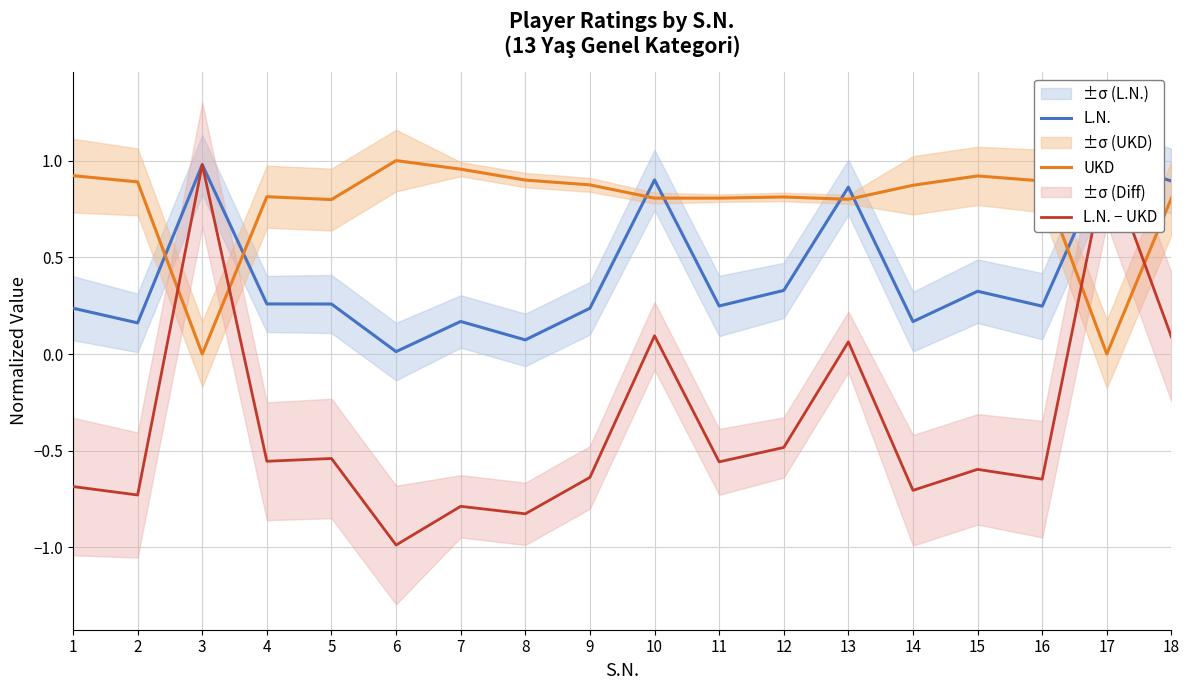

Reading left to right, extract all data points from this chart.

L.N.: 0.2	0.2	1.0	0.3	0.3	0.0	0.2	0.1	0.2	0.9	0.2	0.3	0.9	0.2	0.3	0.2	1.0	0.9
UKD: 0.9	0.9	0.0	0.8	0.8	1.0	1.0	0.9	0.9	0.8	0.8	0.8	0.8	0.9	0.9	0.9	0.0	0.8
L.N. − UKD: -0.7	-0.7	1.0	-0.6	-0.5	-1.0	-0.8	-0.8	-0.6	0.1	-0.6	-0.5	0.1	-0.7	-0.6	-0.6	1.0	0.1